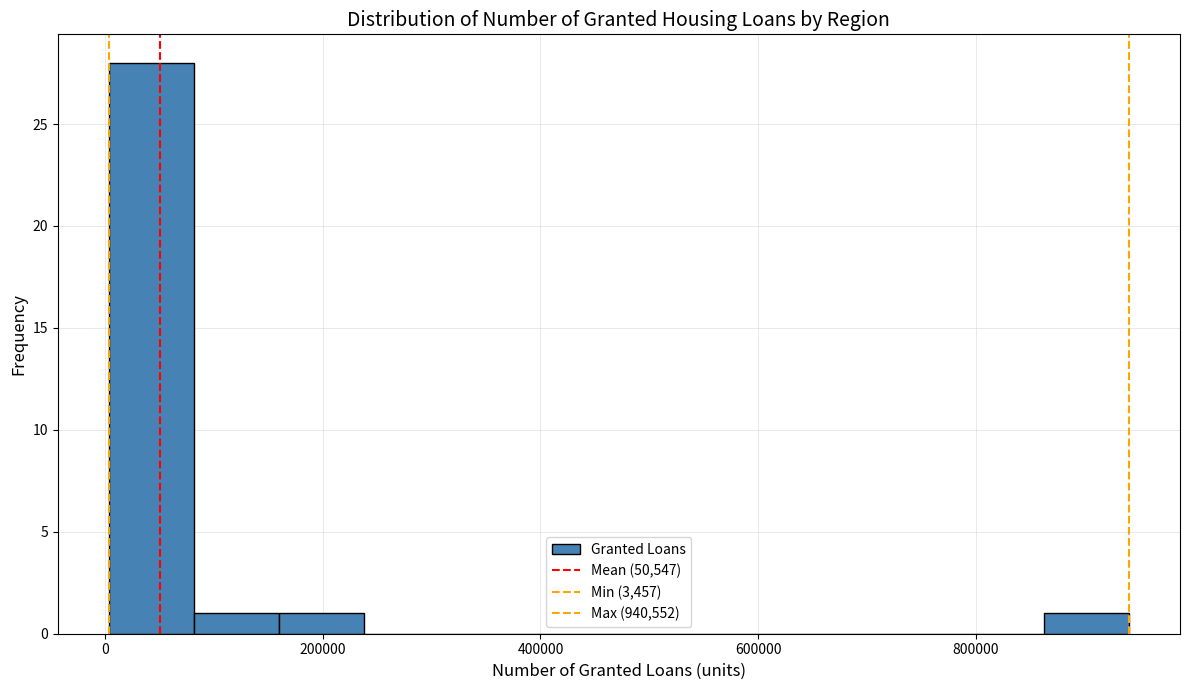

Read against the x-axis, roughly where is the centre of the tallest bar?

40000